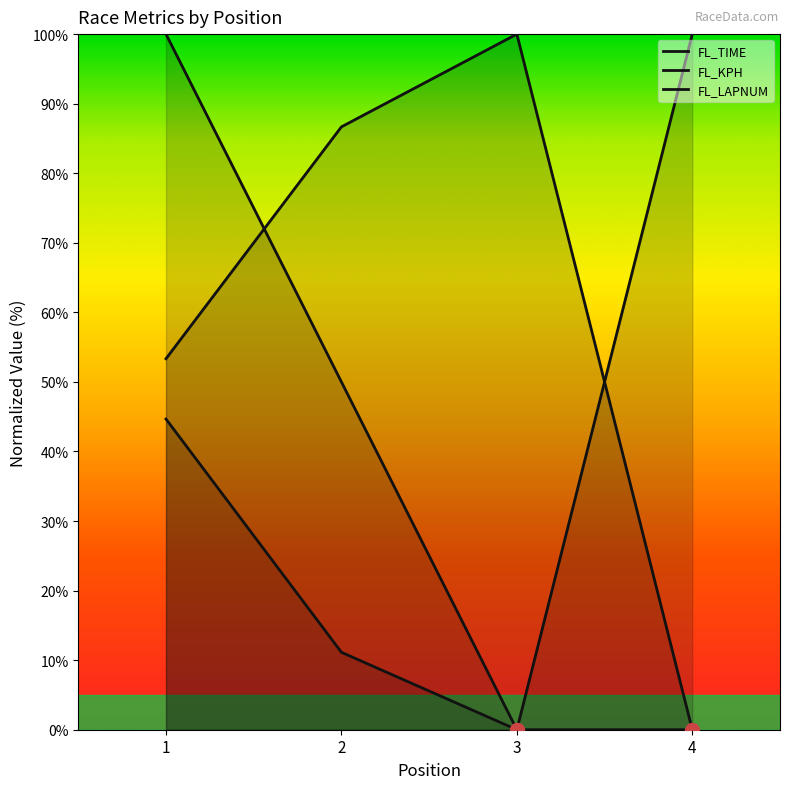

Between 1 and 2, which series saw the biggest shift?

FL_LAPNUM